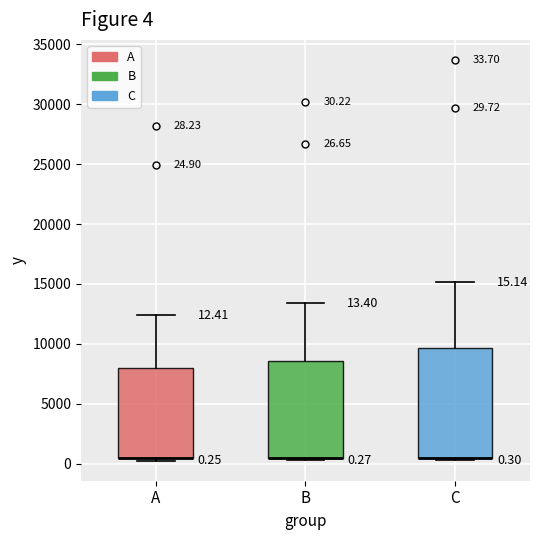

Which box is the tallest, from its lower edge to its upper edge?

C